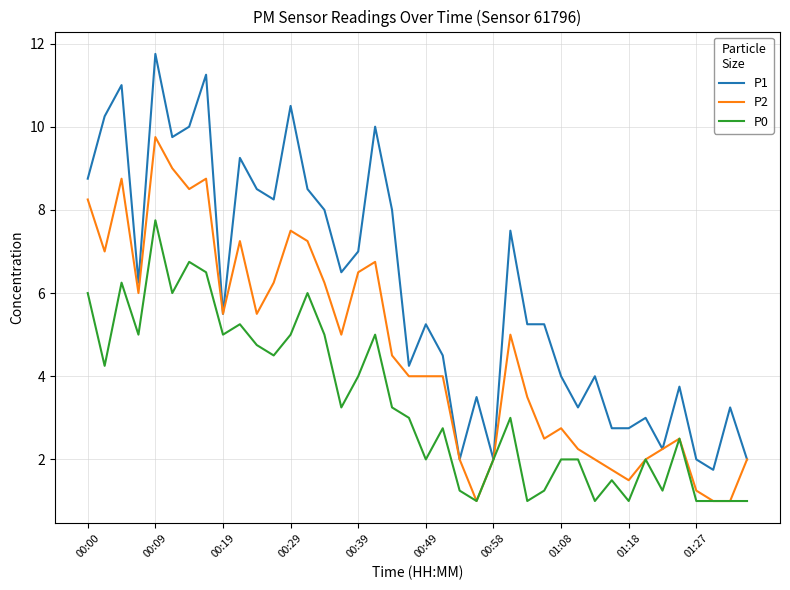

What is the difference between the maximum and minimum values in the P1 series?

10.0